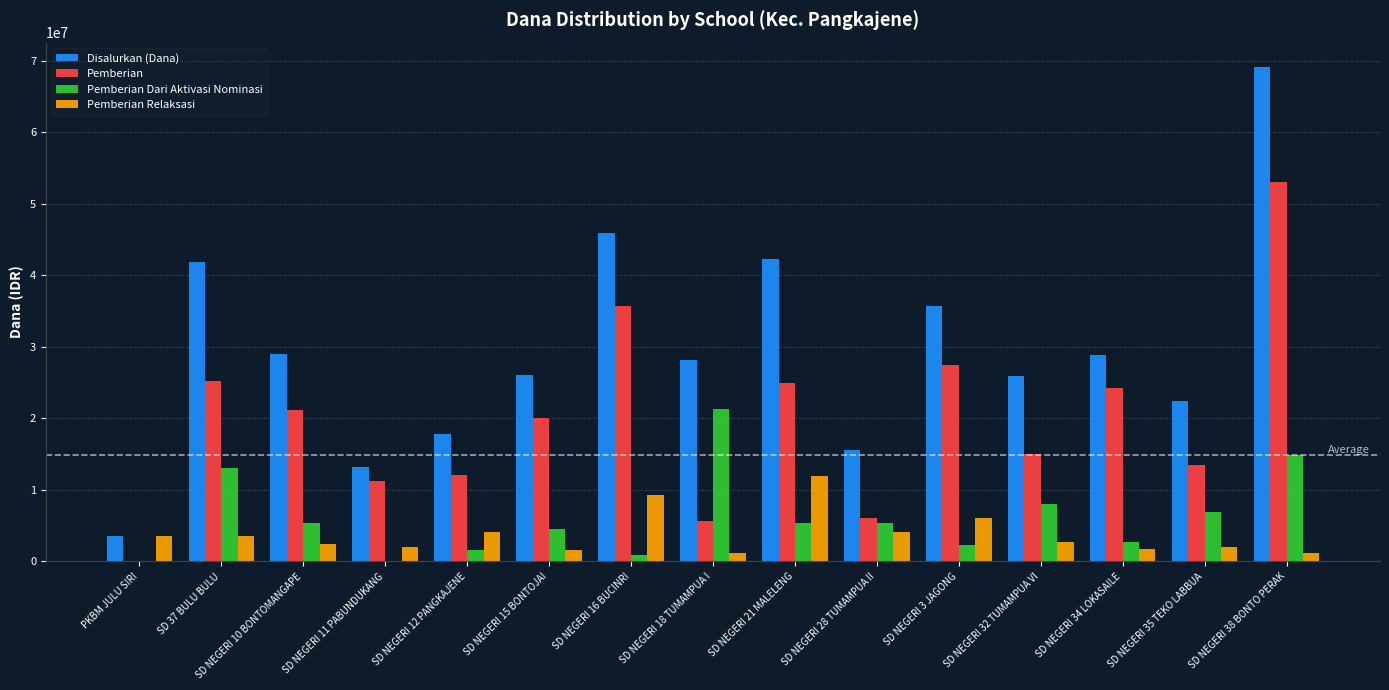

What is the maximum value for Pemberian?

53100000